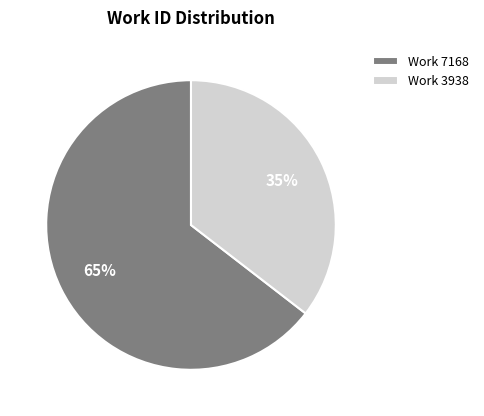

To the nearest percent, what percentage of the pie is Work 7168?

65%